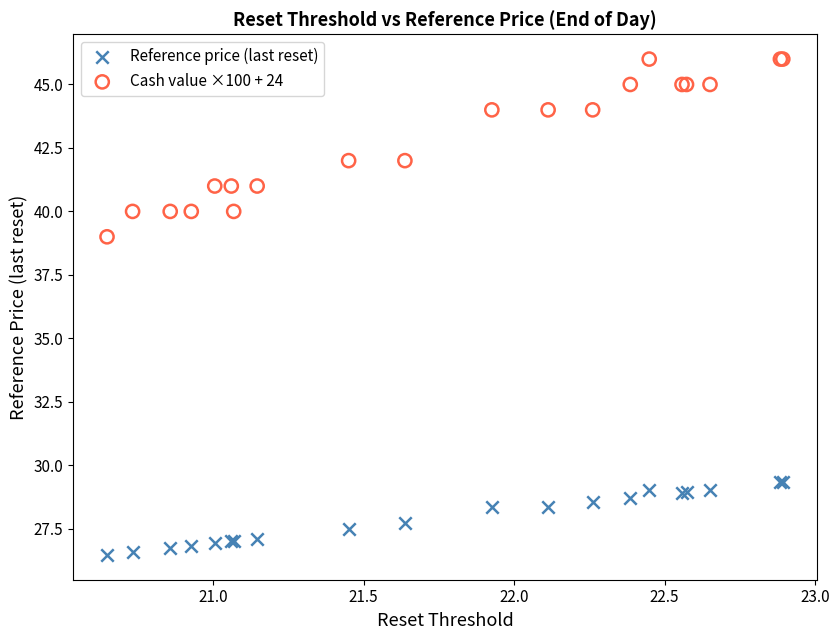

Which series has the widest spread of Y values?

Cash value ×100 + 24